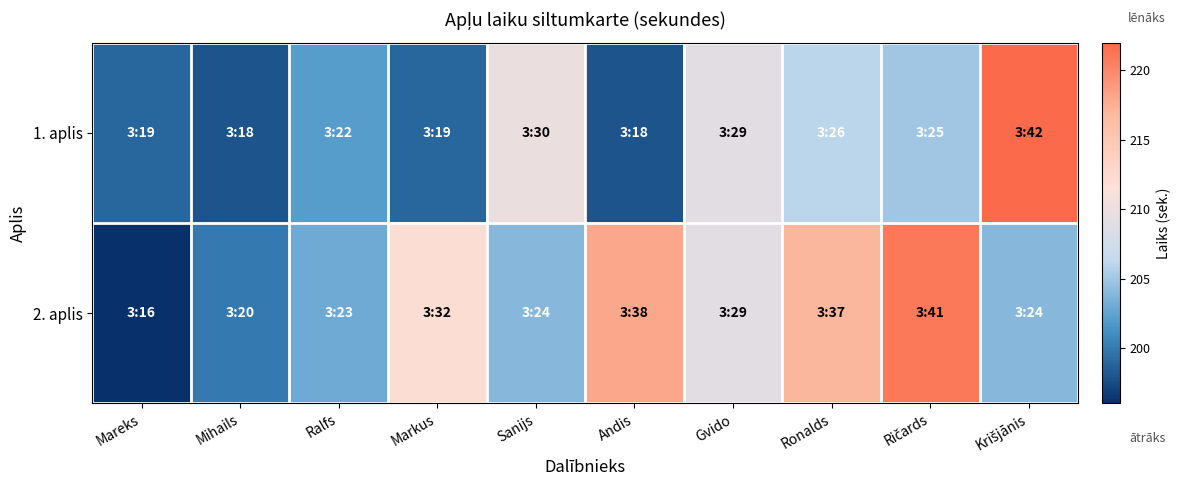

Reading right to left, what are all the values shown in this chart?

1. aplis: Krišjānis=222	Ričards=205	Ronalds=206	Gvido=209	Andis=198	Sanijs=210	Markus=199	Ralfs=202	Mihails=198	Mareks=199
2. aplis: Krišjānis=204	Ričards=221	Ronalds=217	Gvido=209	Andis=218	Sanijs=204	Markus=212	Ralfs=203	Mihails=200	Mareks=196